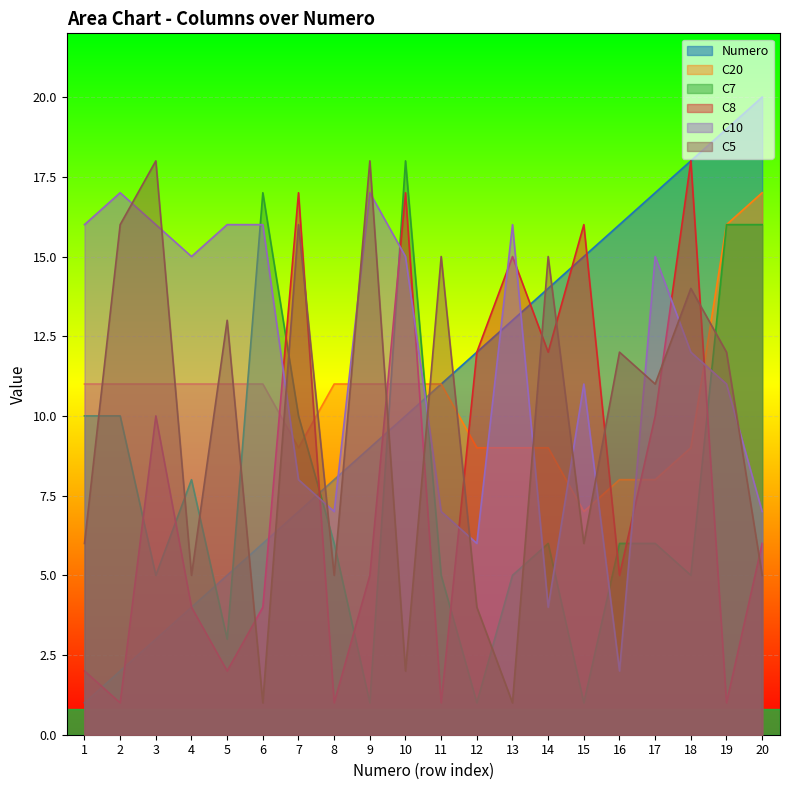

Rank the categories by Numero value from highest to lowest.

20, 19, 18, 17, 16, 15, 14, 13, 12, 11, 10, 9, 8, 7, 6, 5, 4, 3, 2, 1